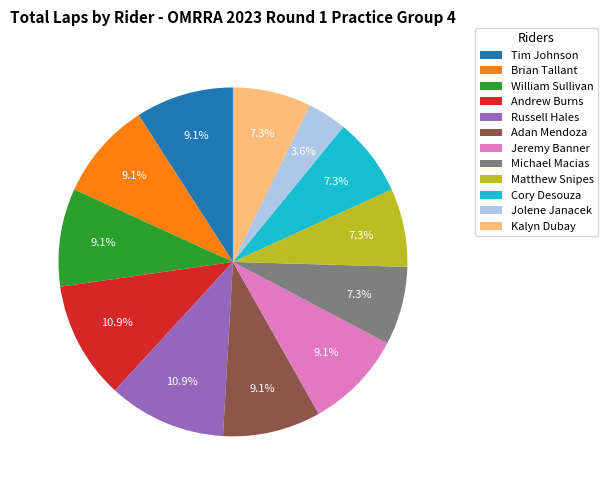

True or false: Tim Johnson accounts for 24% of the total.

False